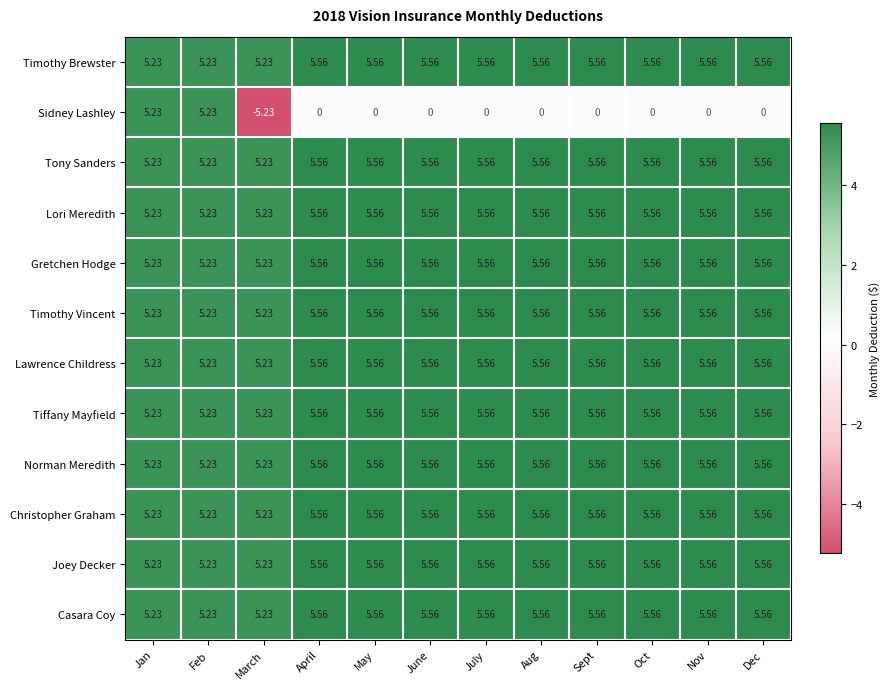

Which category has the lowest value across all series?

March